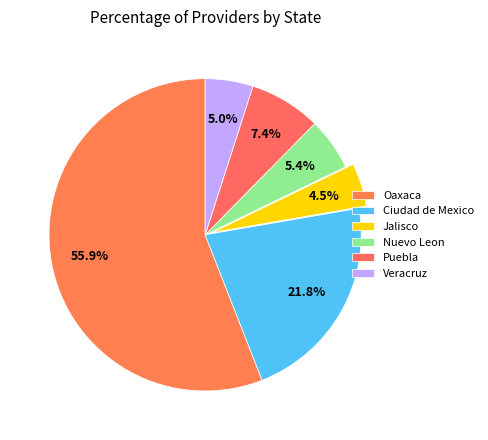

How many slices are in this pie chart?

6